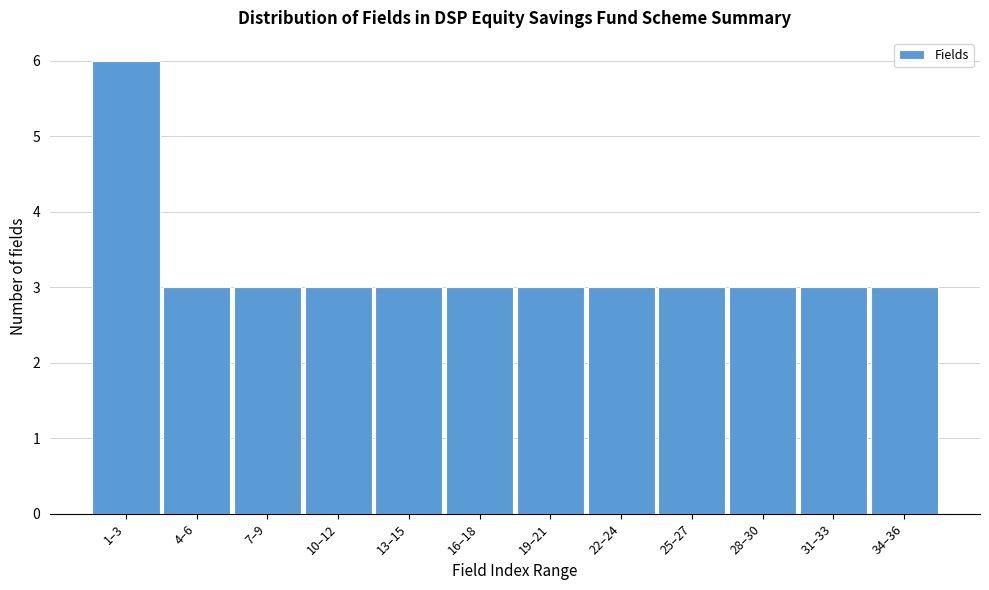

Reading left to right, what are all the values shown in this chart?

6	3	3	3	3	3	3	3	3	3	3	3